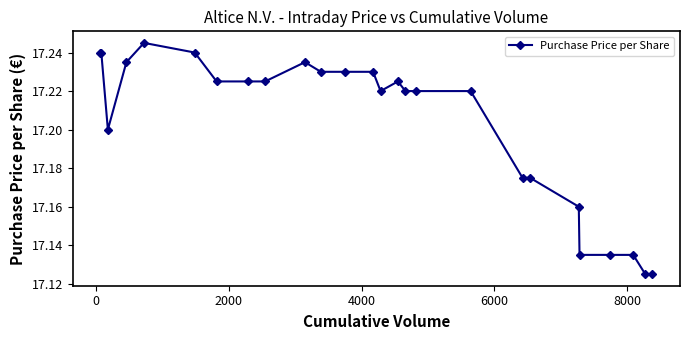

Count the values in the range 17 to 18.

26